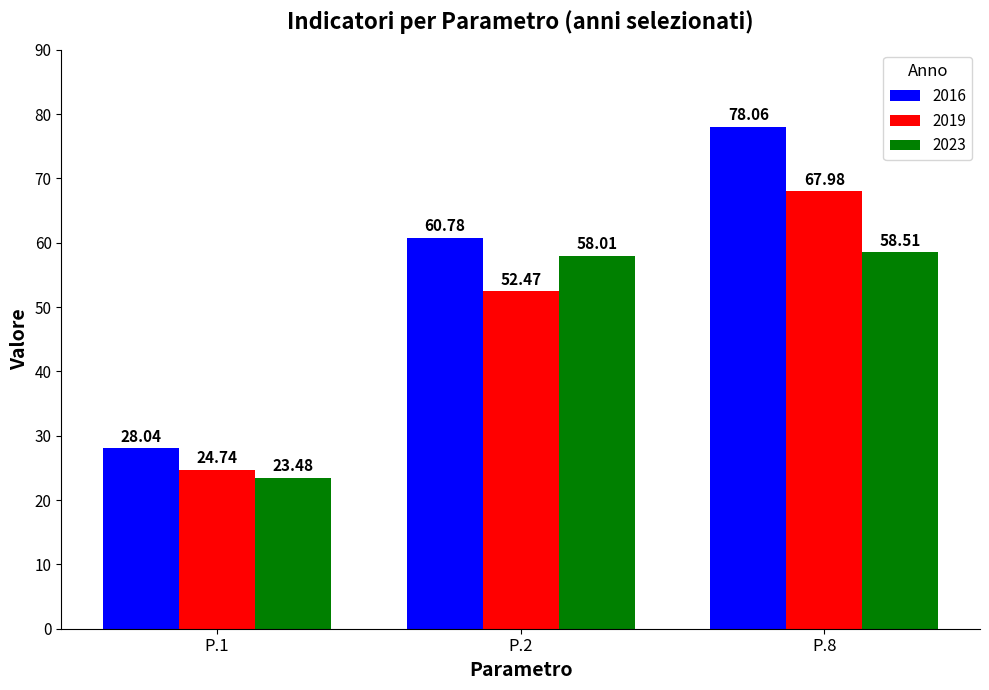

What is the sum of the 2019 values at P.2 and P.1?

77.2